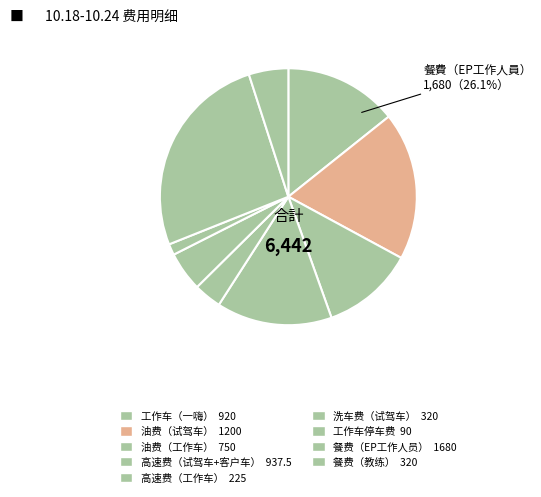

Which slice is the smallest?

工作车停车费